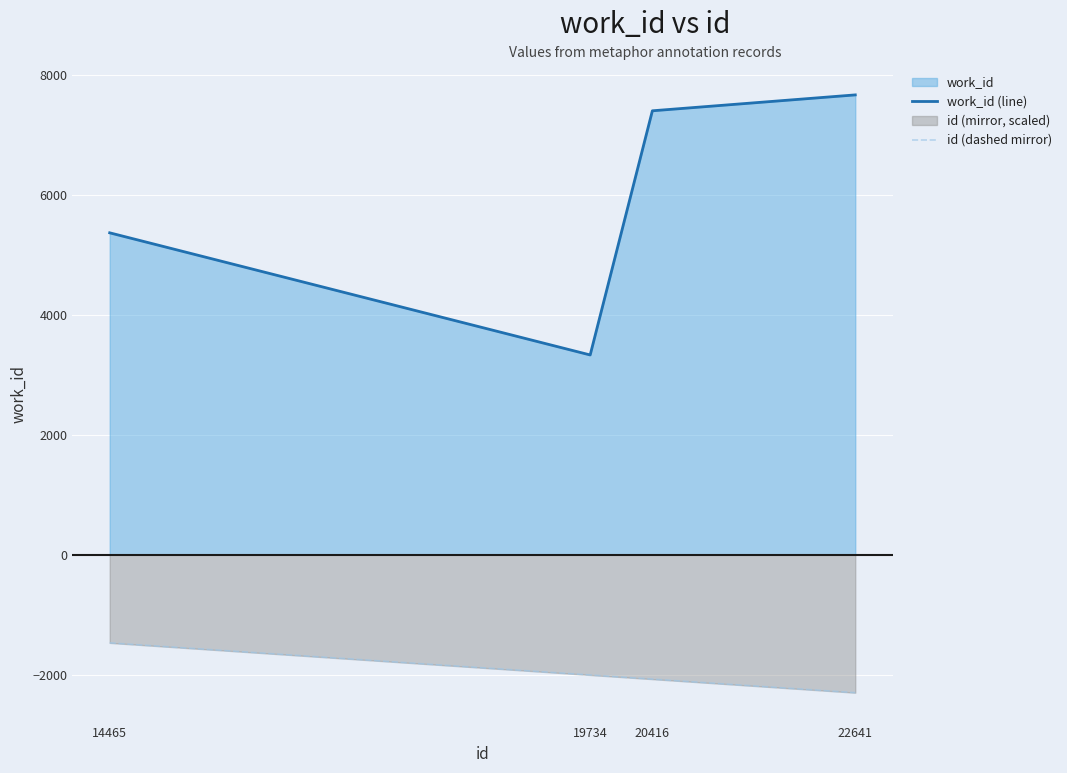

Which series changed the most between 19734 and 20416?

work_id (line)